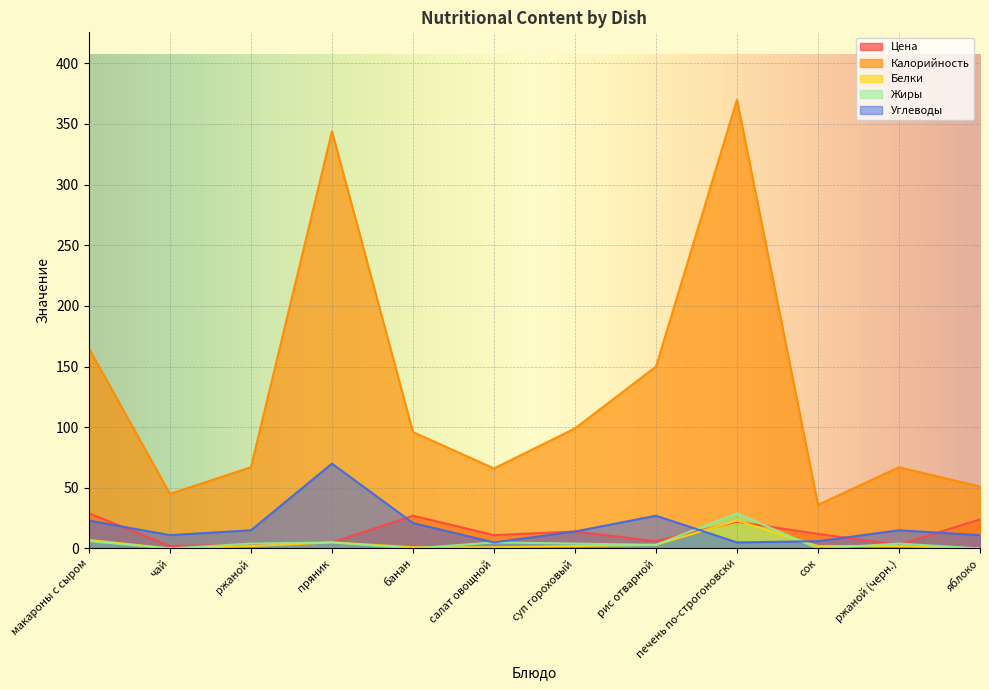

Reading left to right, transcribe all the data shown in this chart.

Цена: макароны с сыром=29	чай=2	ржаной=3	пряник=5	банан=27	салат овощной=11	суп гороховый=14	рис отварной=6	печень по-строгоновски=22	сок=12	ржаной (черн.)=3	яблоко=24
Калорийность: макароны с сыром=165	чай=45	ржаной=67	пряник=344	банан=96	салат овощной=66	суп гороховый=99	рис отварной=150	печень по-строгоновски=370	сок=36	ржаной (черн.)=67	яблоко=51
Белки: макароны с сыром=7	чай=0	ржаной=2	пряник=5	банан=1	салат овощной=1	суп гороховый=2	рис отварной=3	печень по-строгоновски=23	сок=2	ржаной (черн.)=2	яблоко=0
Жиры: макароны с сыром=6	чай=0	ржаной=4	пряник=5	банан=0	салат овощной=5	суп гороховый=4	рис отварной=3	печень по-строгоновски=29	сок=0	ржаной (черн.)=4	яблоко=0
Углеводы: макароны с сыром=23	чай=11	ржаной=15	пряник=70	банан=21	салат овощной=5	суп гороховый=14	рис отварной=27	печень по-строгоновски=5	сок=6	ржаной (черн.)=15	яблоко=11